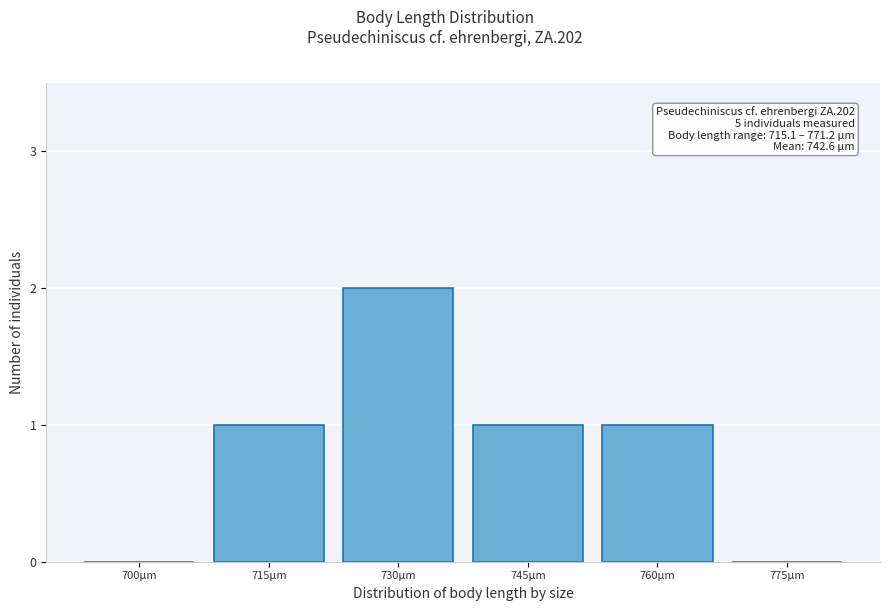

Reading right to left, list all the values displayed in this chart.

775µm=0	760µm=1	745µm=1	730µm=2	715µm=1	700µm=0